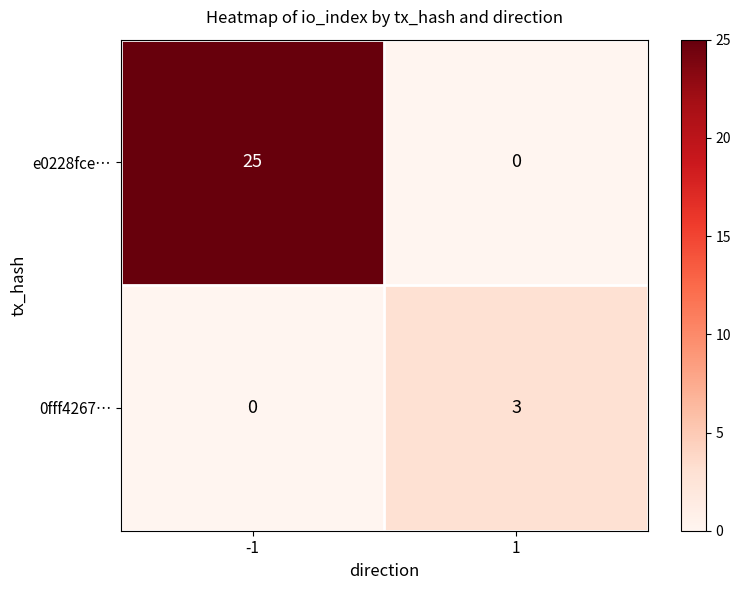

Rank the series by their maximum value, from highest to lowest.

e0228fce…, 0fff4267…